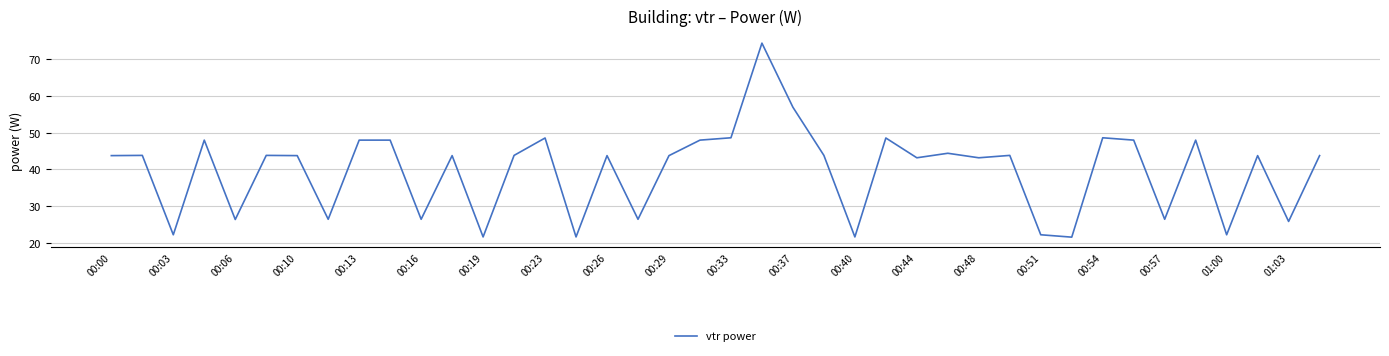

What is the minimum value shown in the chart?

21.6